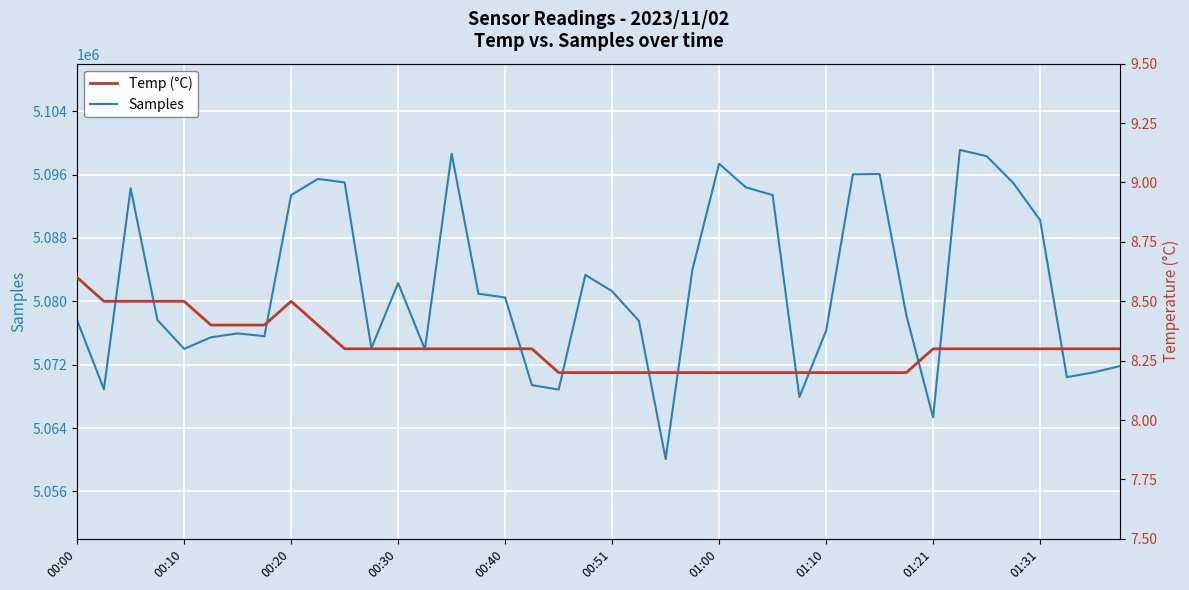

At how many categories does at least one series exceed 2911571?

40